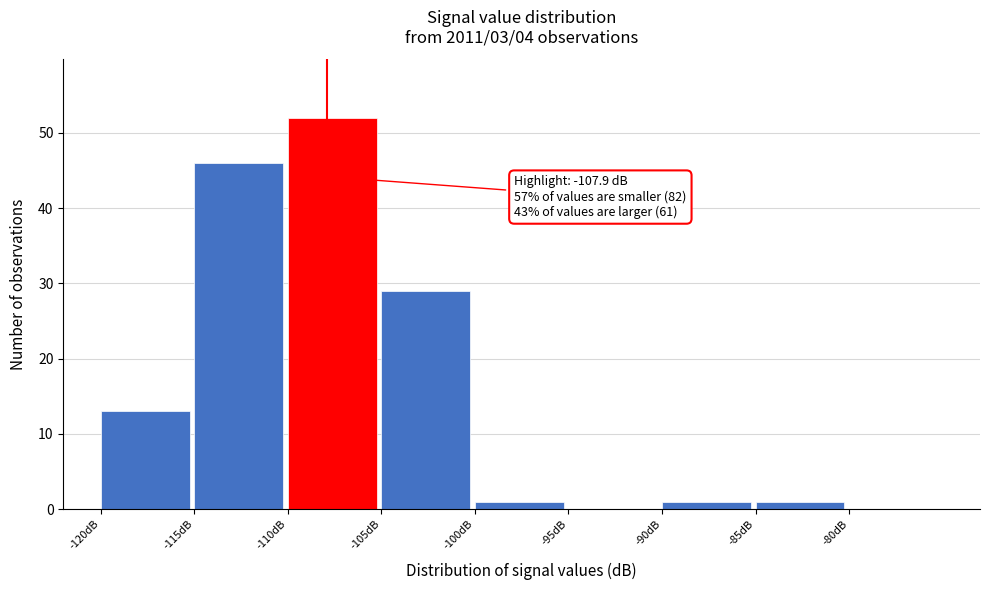

Which range on the x-axis has the tallest bar?

-110 to -105